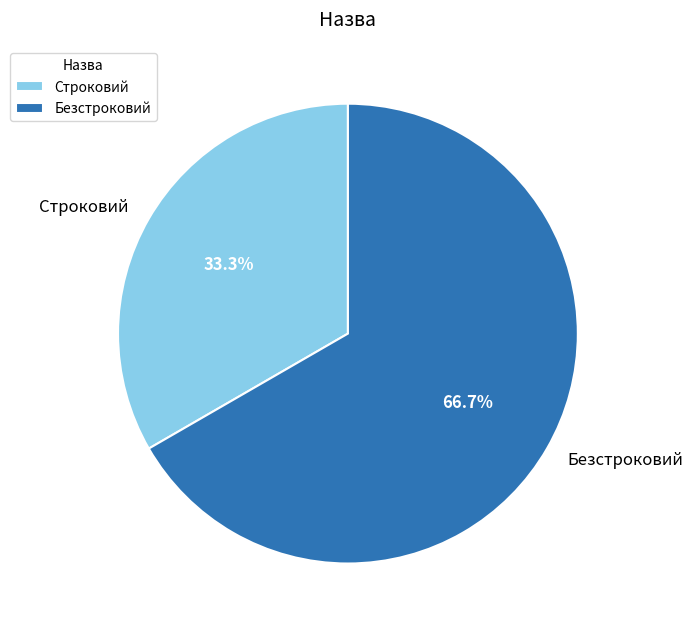

What is the smallest slice in the pie chart?

Строковий